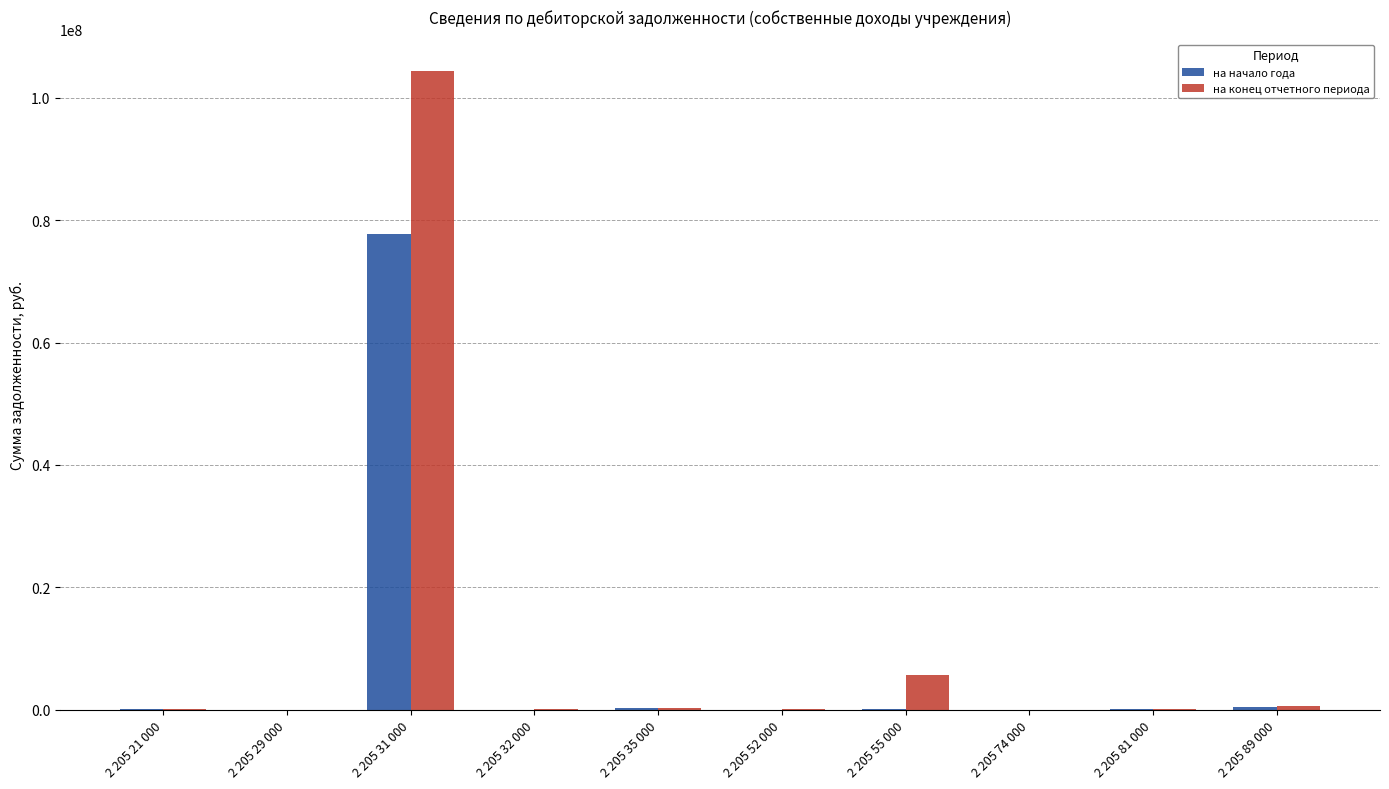

At which category is the sum across all series the highest?

2 205 31 000